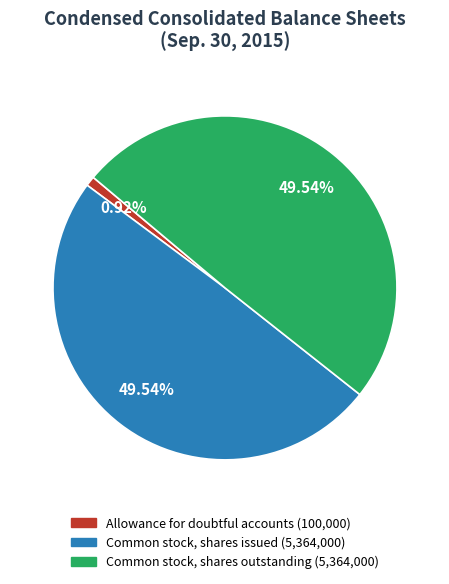

To the nearest percent, what is the difference between the largest and smallest slice percentages?

49%